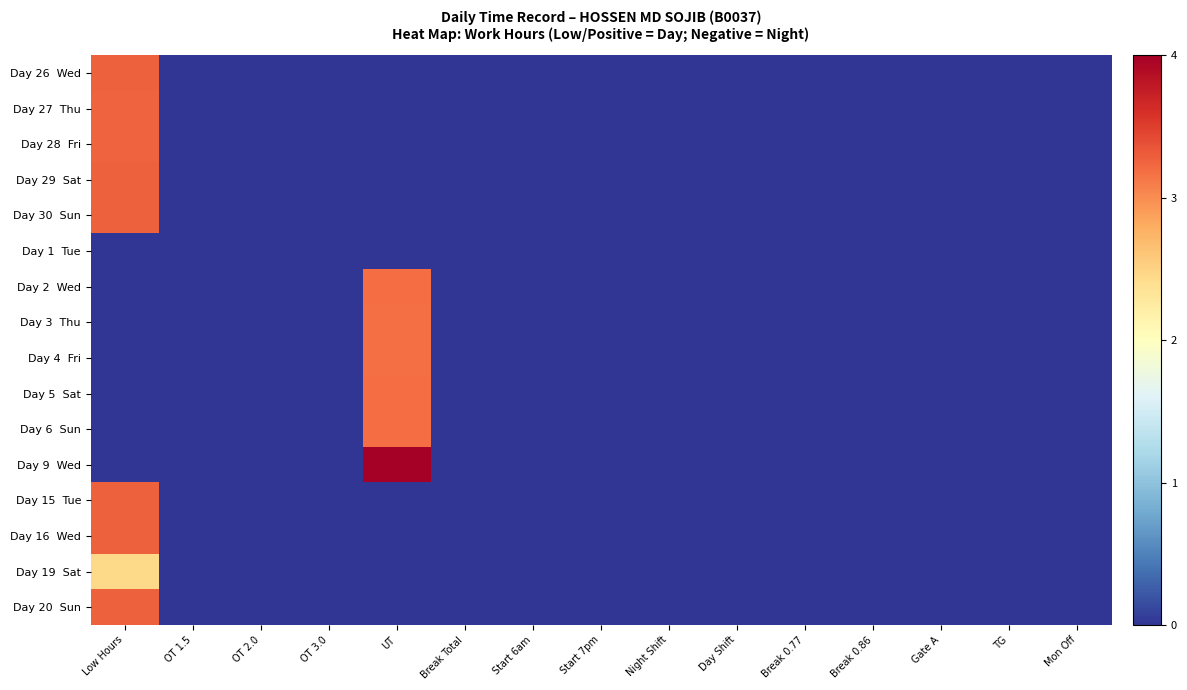

At which category does the chart reach its peak across all series?

UT